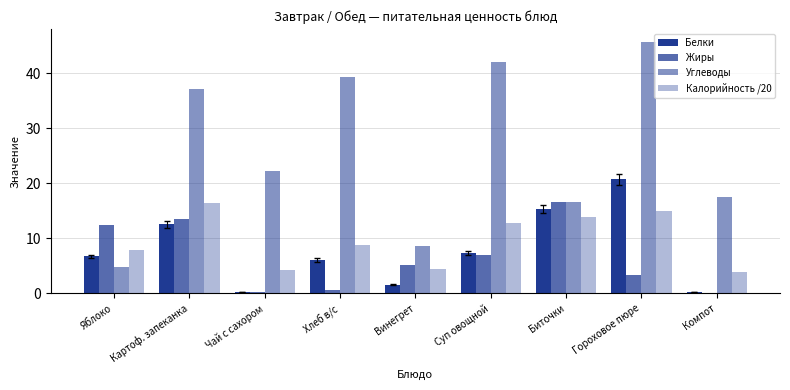

Between Яблоко and Компот, which series saw the biggest shift?

Углеводы